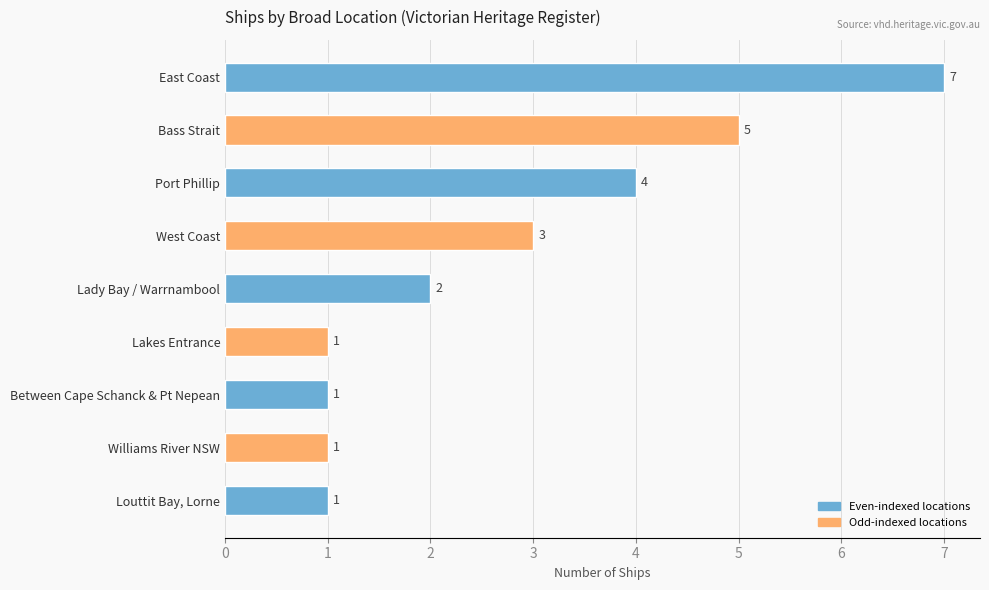

How many bars are there in total?

9